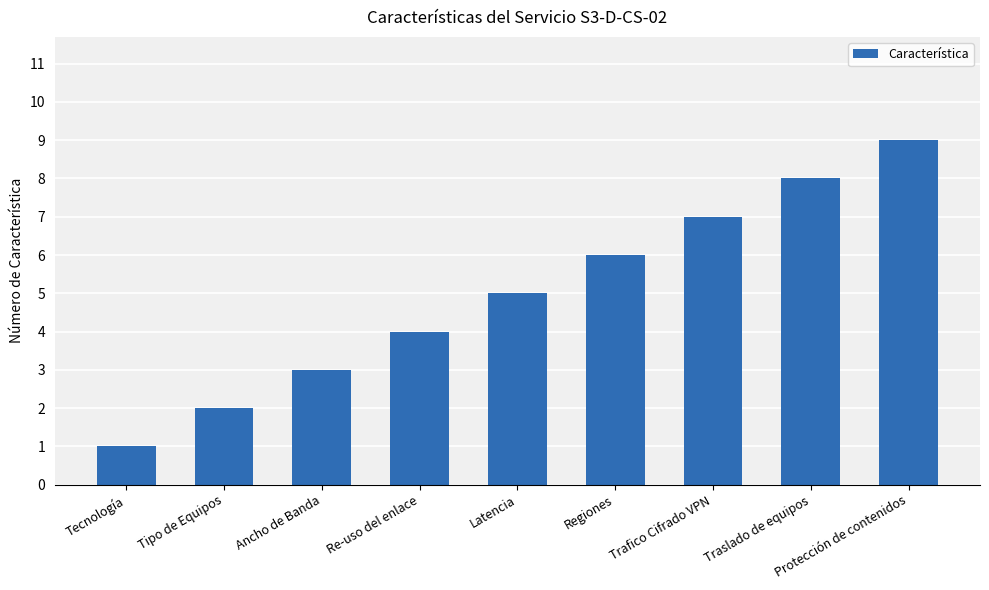

List the labels in order of value, smallest first.

Tecnología, Tipo de Equipos, Ancho de Banda, Re-uso del enlace, Latencia, Regiones, Trafico Cifrado VPN, Traslado de equipos, Protección de contenidos